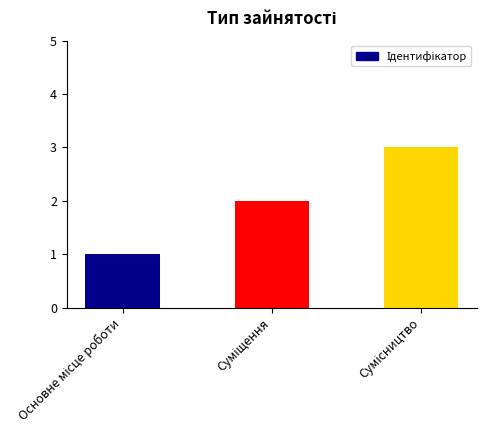

Reading left to right, transcribe all the data shown in this chart.

1	2	3